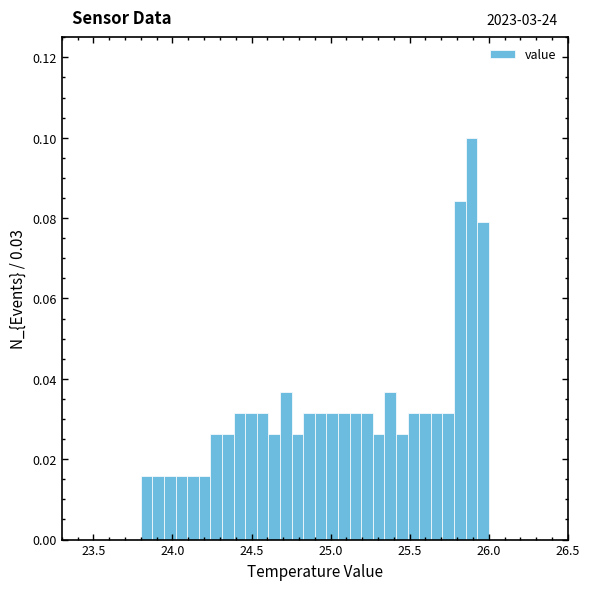

Around what value on the x-axis is the tallest bar? Give the approximate position of its centre, as read against the axis.

25.90